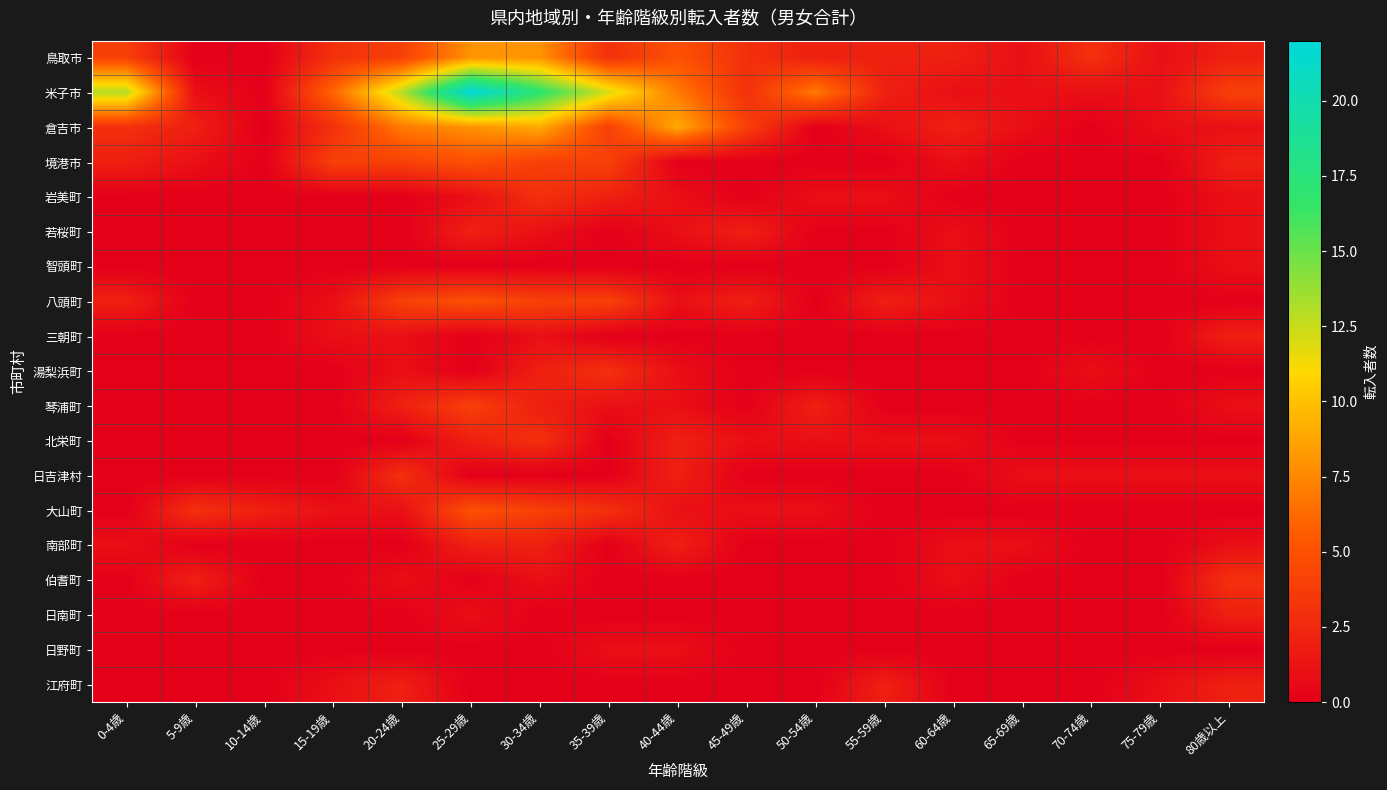

Which series has the largest range (max minus min)?

米子市